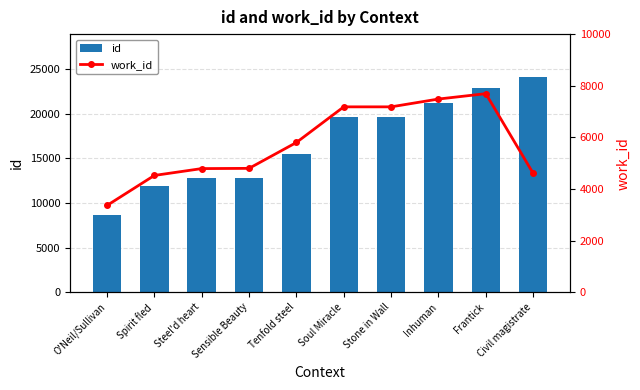

Reading left to right, list all the values displayed in this chart.

id: 8637	11903	12774	12800	15477	19586	19587	21261	22912	24105
work_id: 3363	4527	4793	4802	5805	7187	7187	7490	7698	4610